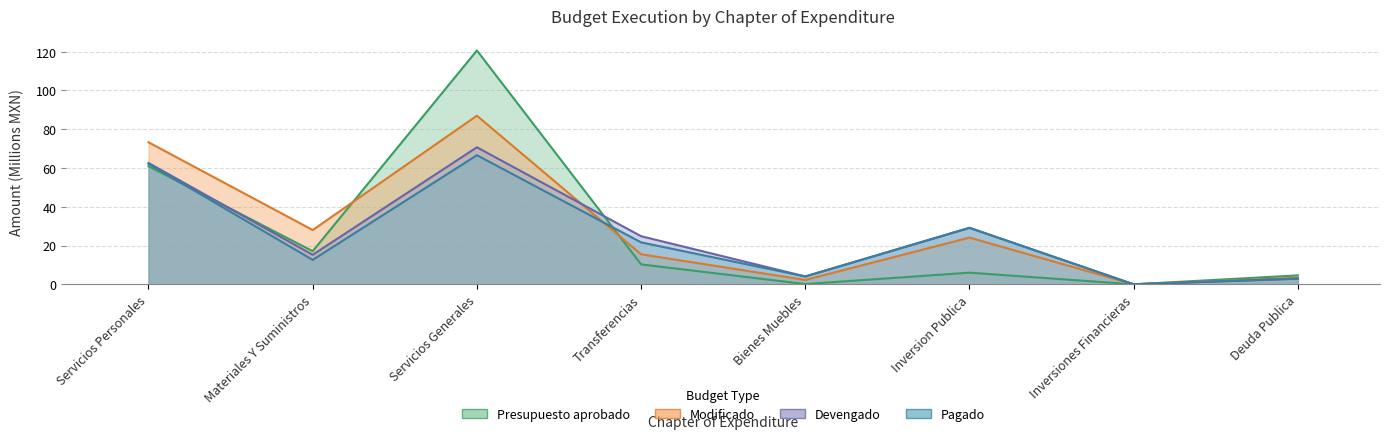

True or false: Presupuesto aprobado has a value of 10.0 at Materiales Y Suministros.

False